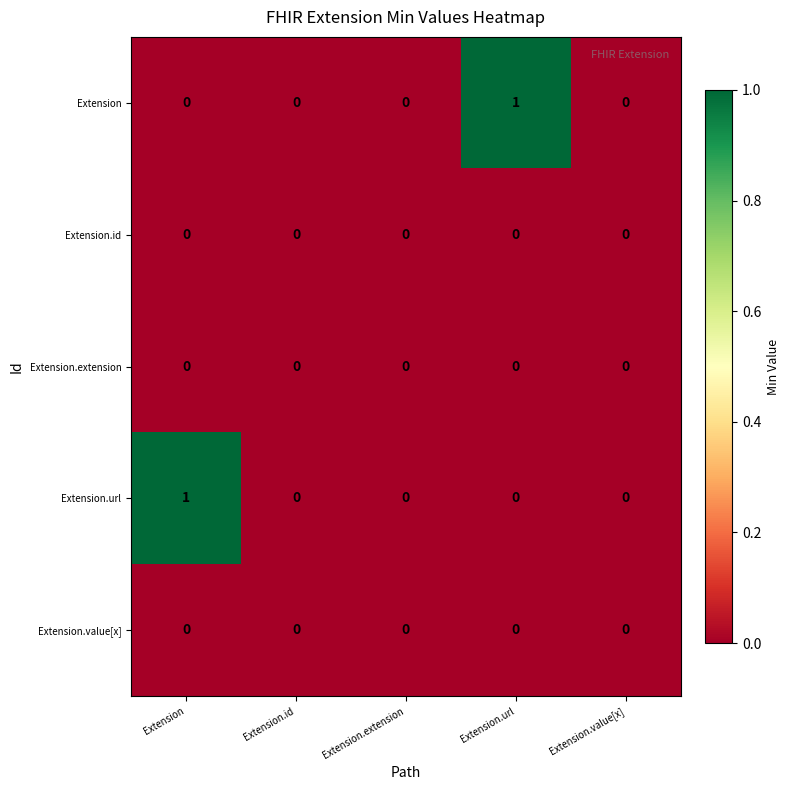

The value of Extension.url at Extension.id is 1. True or false?

False